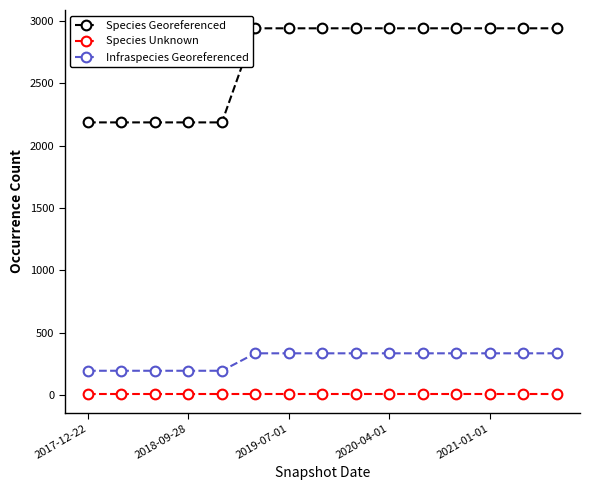

What is the average value of the Infraspecies Georeferenced series?

287